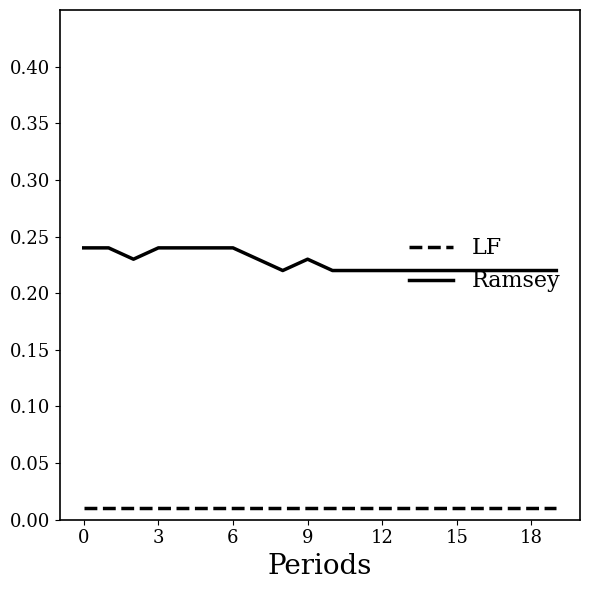

Which series has the largest total across all categories?

Ramsey